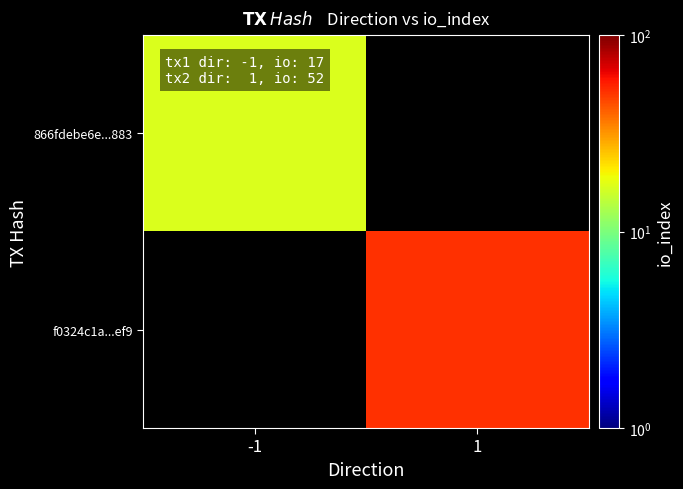

Is the value of f0324c1a...ef9 at -1 greater than the value of 866fdebe6e...883 at 1?

No